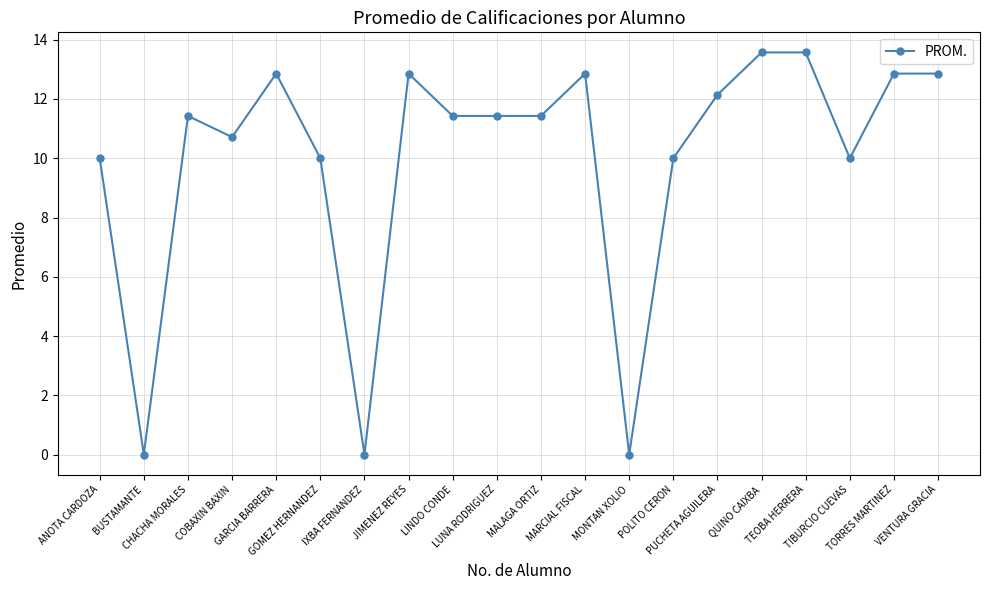

What is the value of the 14th point from the left?

10.0